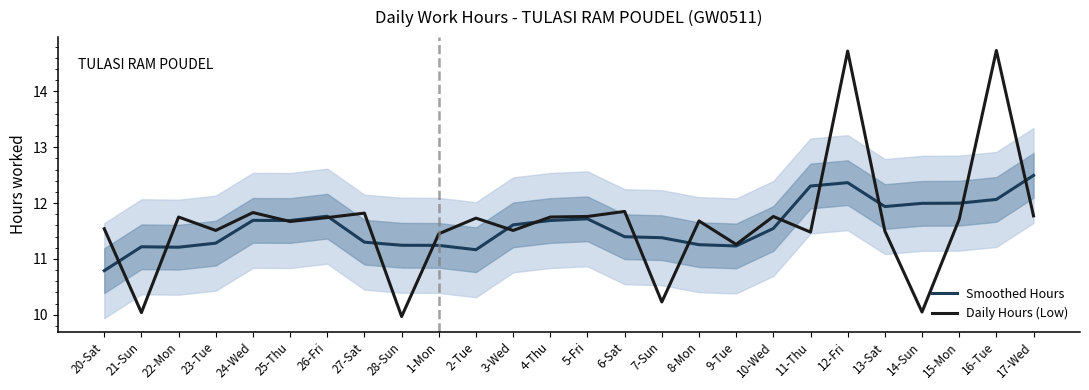

What is the average value of the Daily Hours (Low) series?

11.6